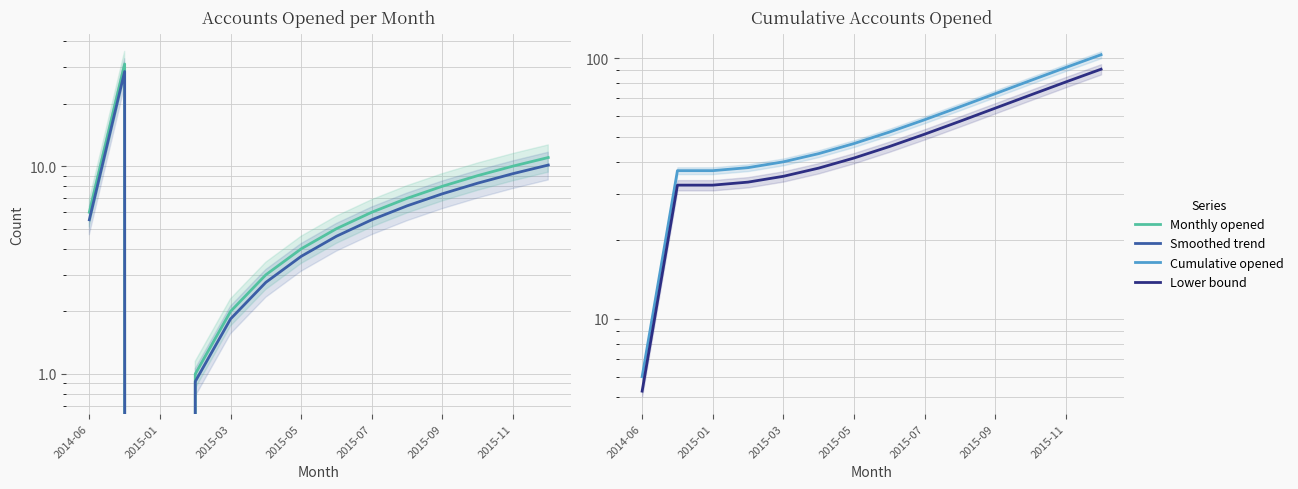

True or false: Cumulative opened and Smoothed trend intersect in this chart.

False